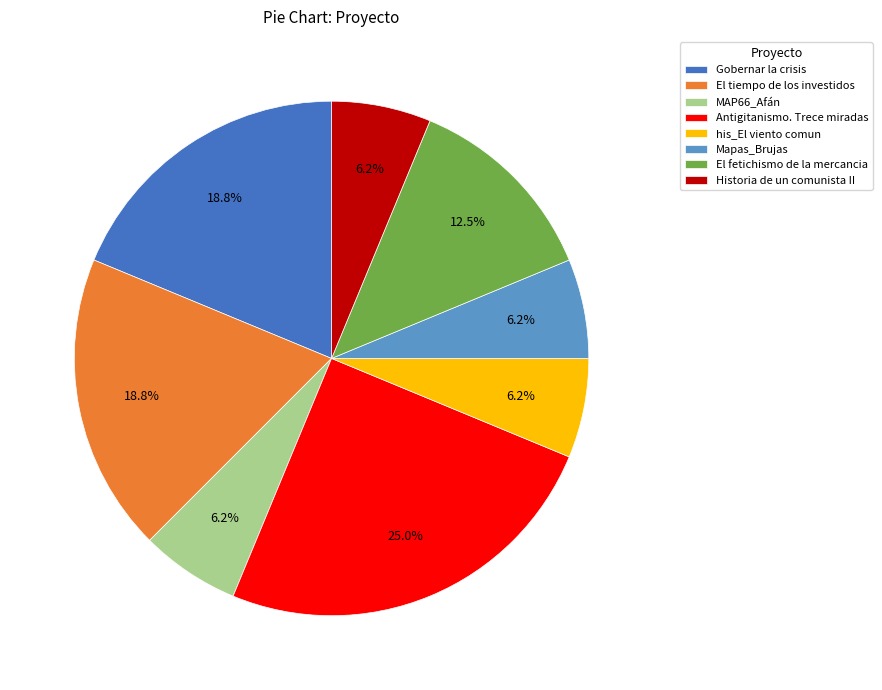

Does El tiempo de los investidos represent more than half of the total?

No